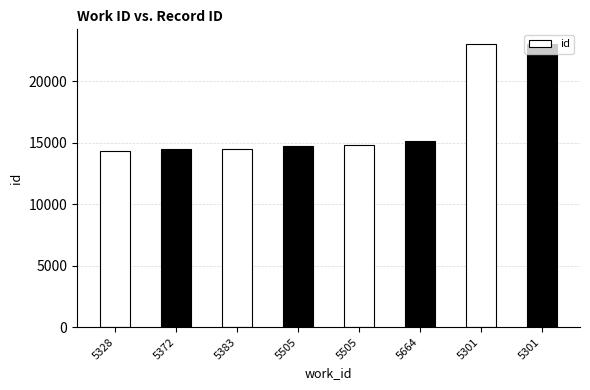

The chart shows a value of 14447 at 5372. True or false?

True